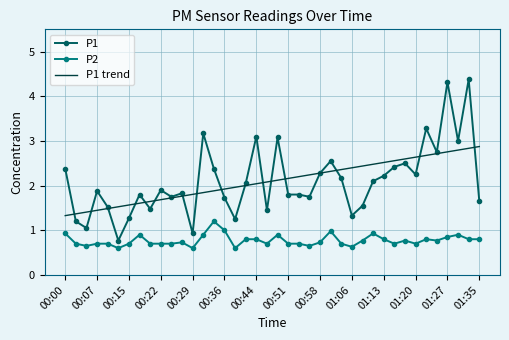

What is the lowest value of the P2 series?

0.6